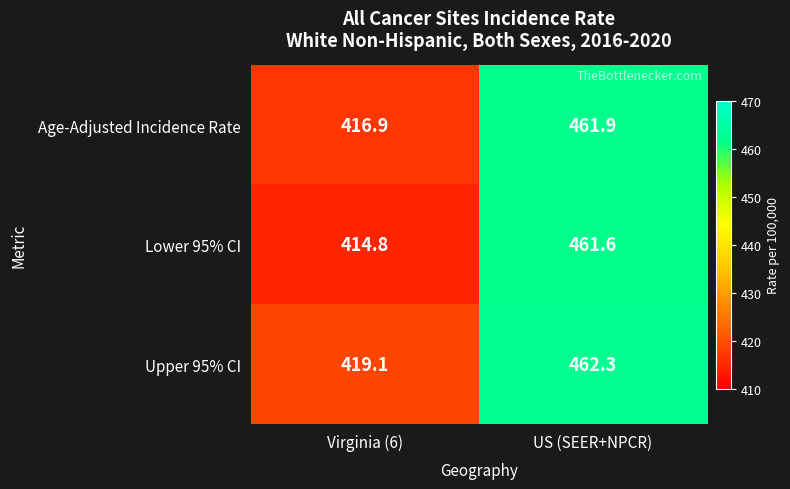

Which label corresponds to the largest value in the chart?

US (SEER+NPCR)